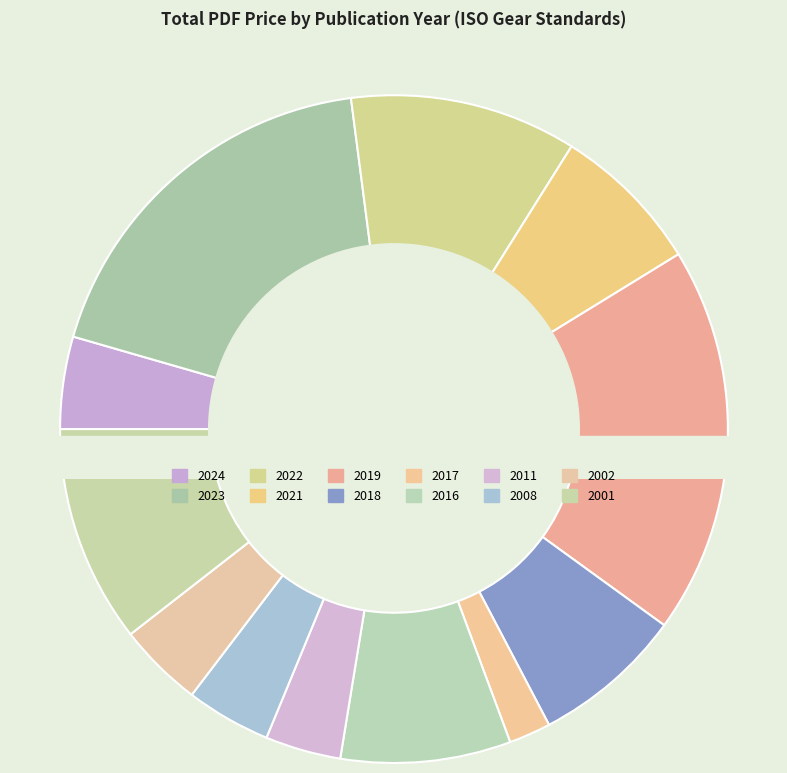

What percentage is the 2023 slice, to the nearest percent?

18%